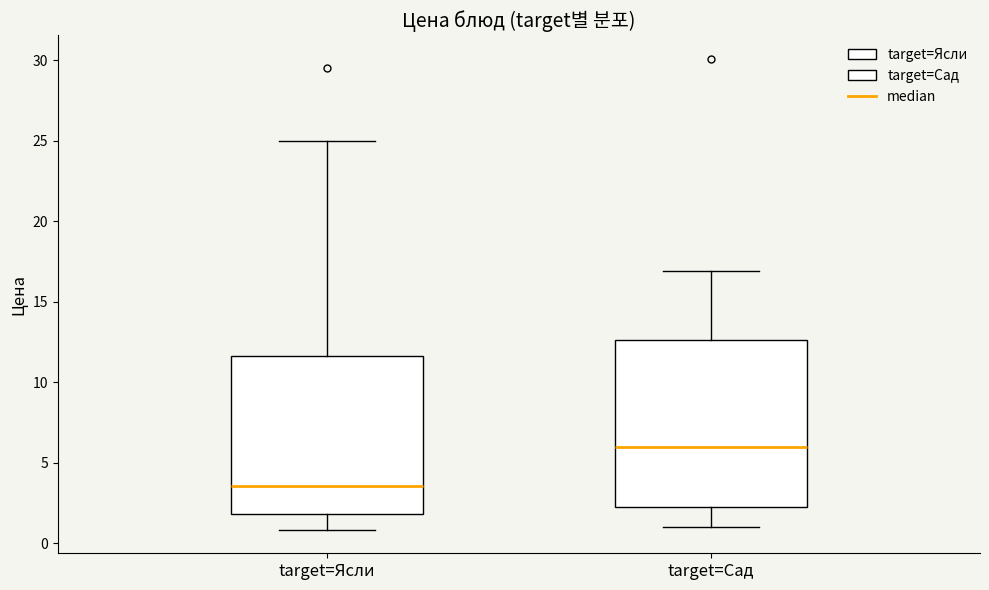

Which box is the tallest, from its lower edge to its upper edge?

target=Сад